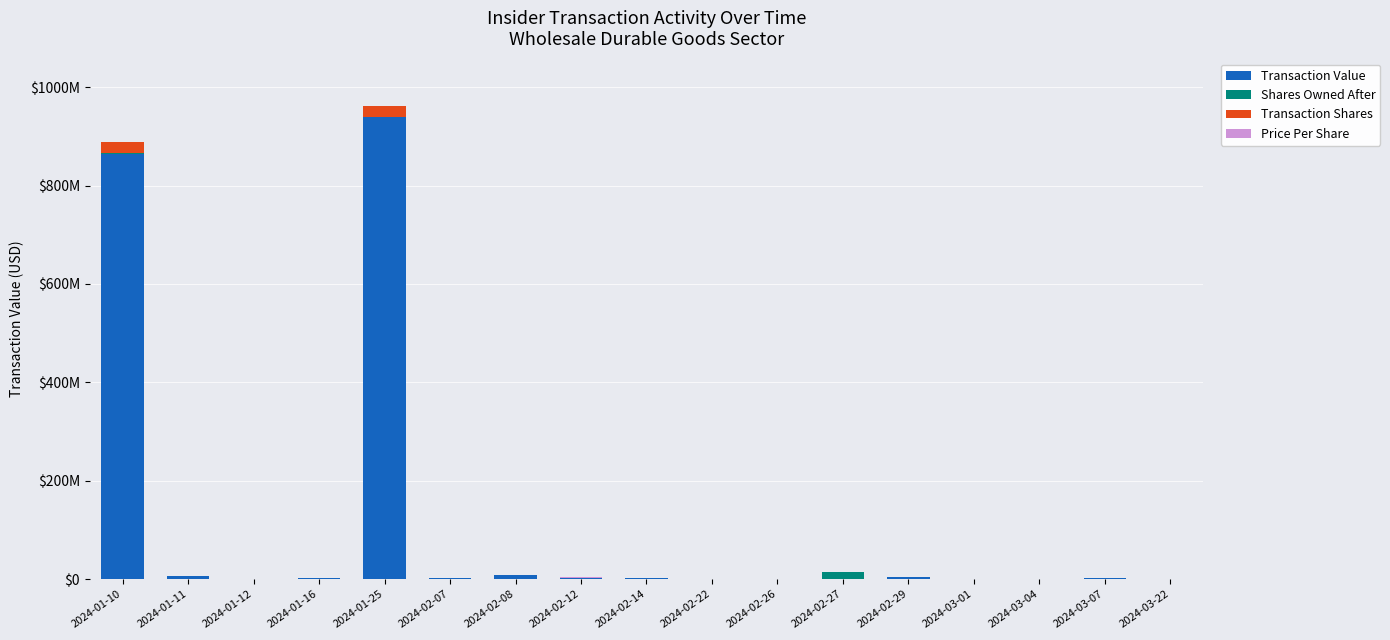

Which series has the largest total across all categories?

Transaction Value